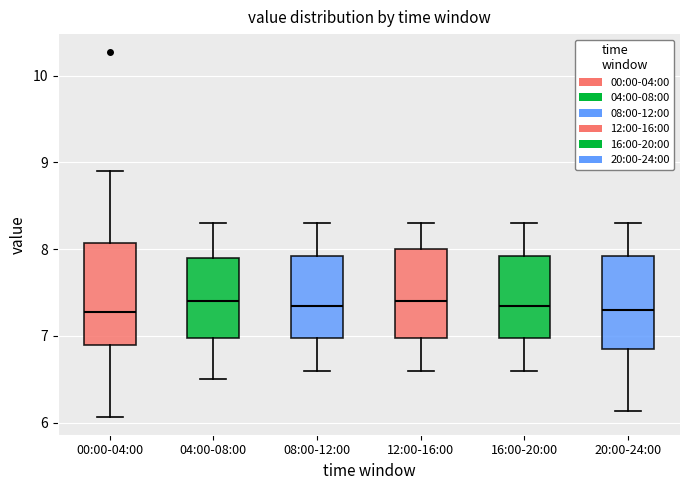

Which box is the tallest, from its lower edge to its upper edge?

00:00-04:00